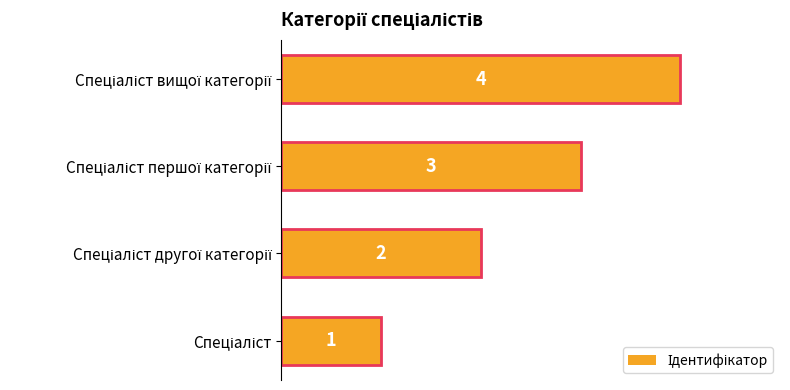

Are the bars horizontal?

Yes